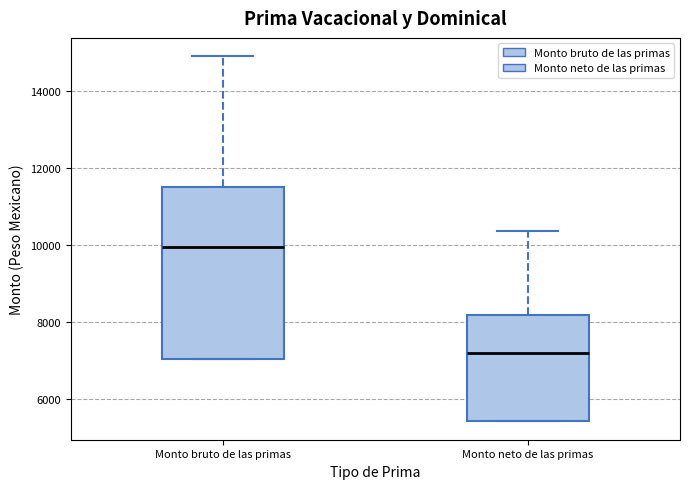

Where is the lower edge of the box for Monto neto de las primas on the y-axis? The values are not printed on the chart, so give them approximately, as read against the axis.

5400